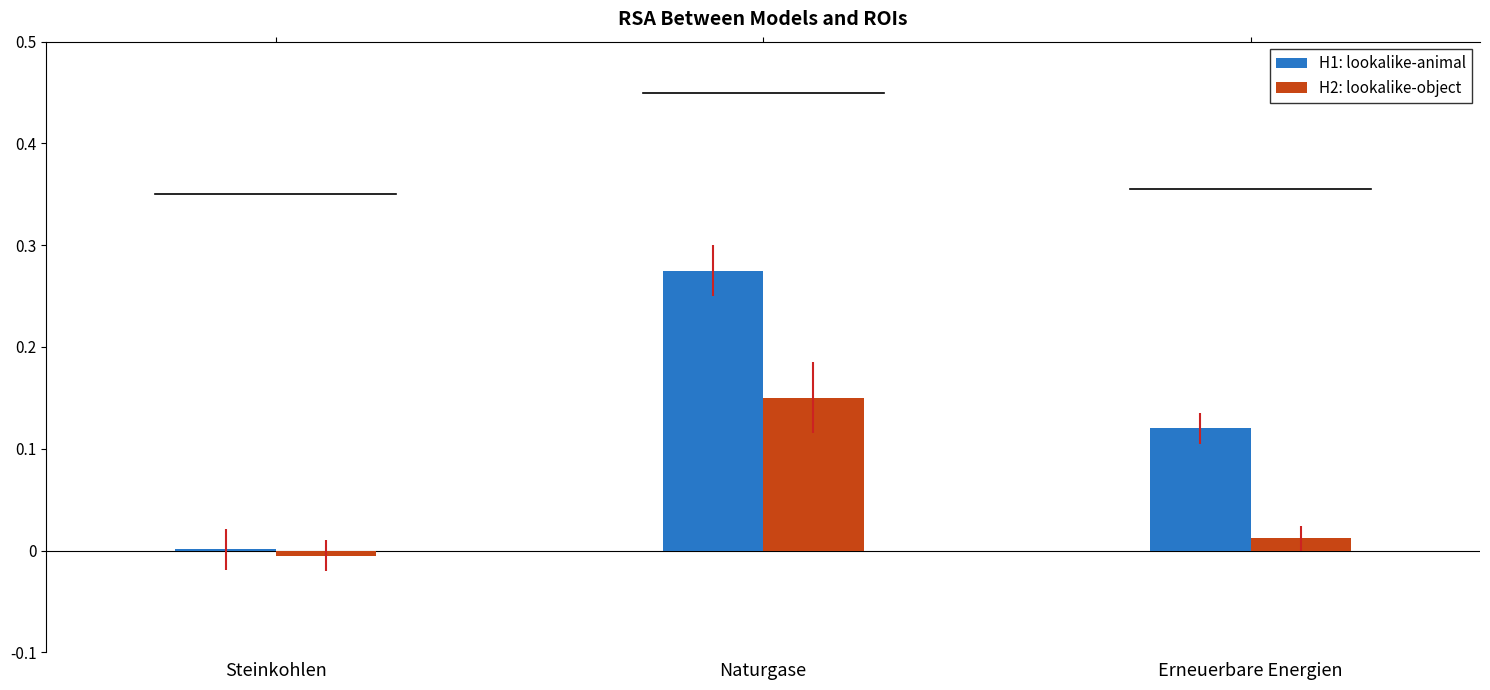

Which category has the highest value in the H1: lookalike-animal series?

Naturgase